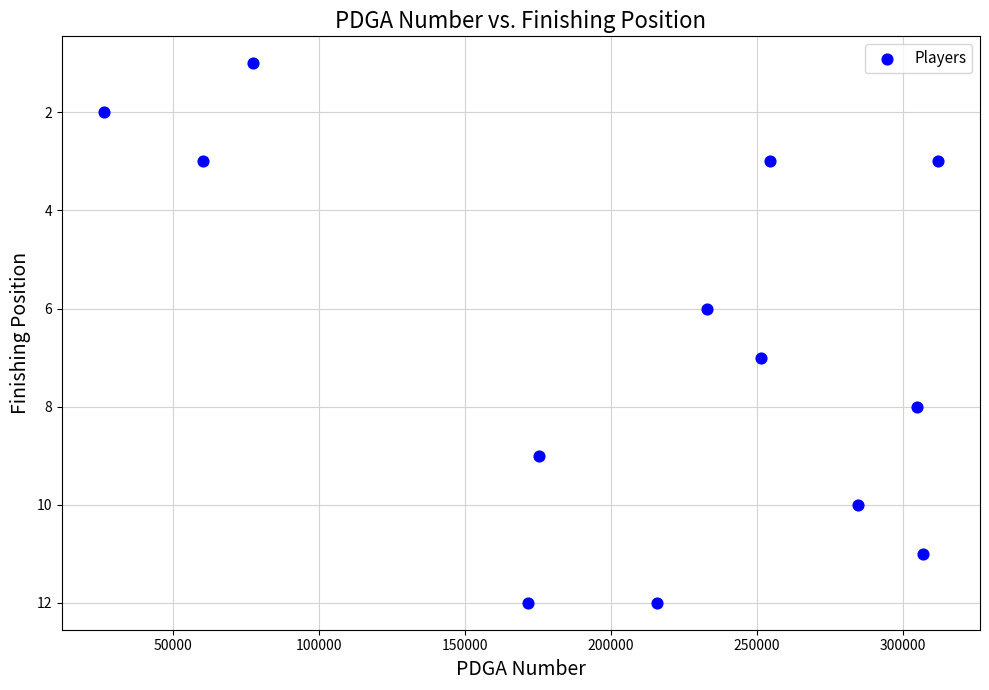

What is the range of Y values (max minus min)?

11